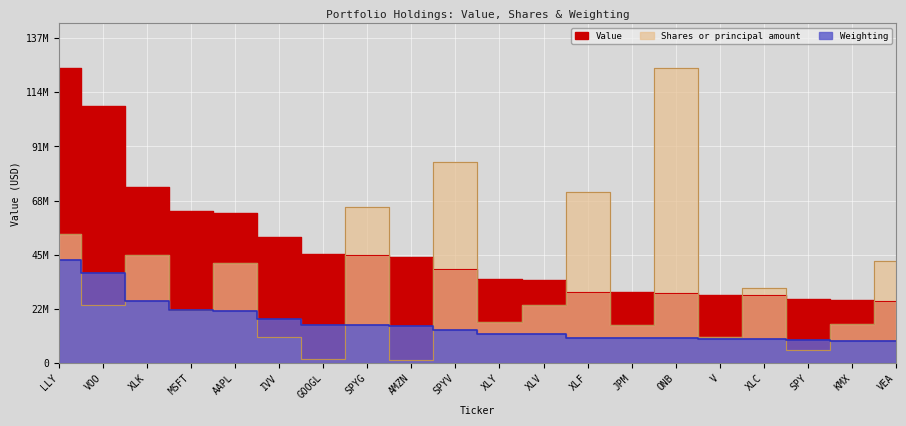

True or false: Shares or principal amount and Weighting intersect in this chart.

True